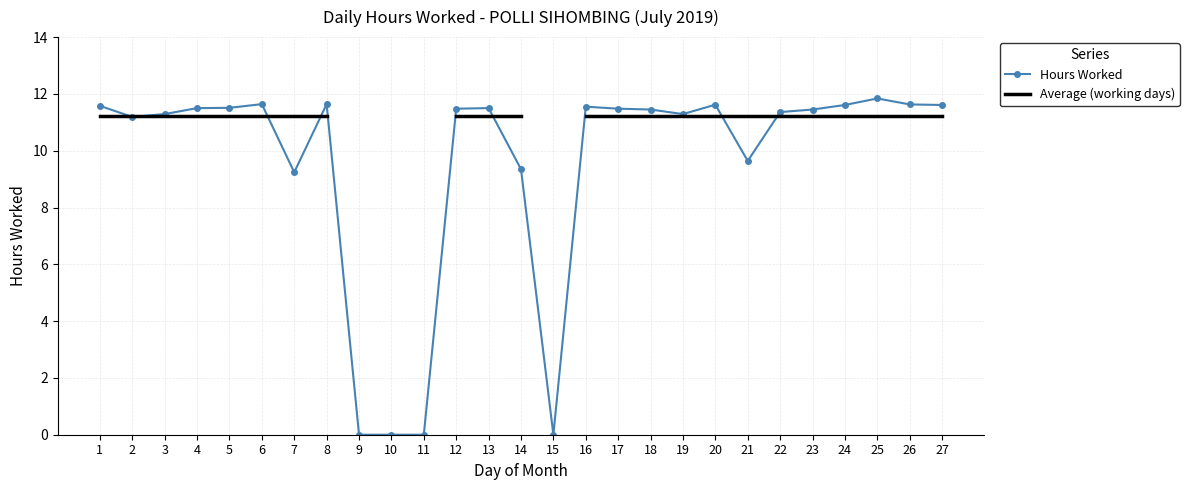

What are all the series names shown in the legend?

Hours Worked, Average (working days)